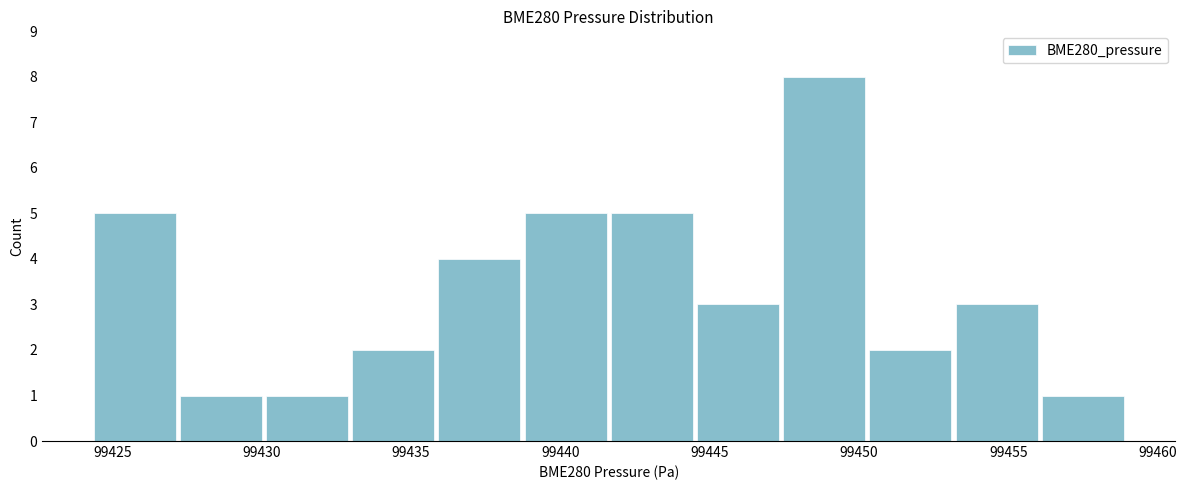

Reading left to right, transcribe this chart: for each bar, give the range it covers on the x-axis and its height. Neither the bar edges nor the heights are printed on the chart, so give them approximately, as read against the axes.

99424.5 to 99427.0: 5
99427.0 to 99430.0: 1
99430.0 to 99433.0: 1
99433.0 to 99436.0: 2
99436.0 to 99438.5: 4
99438.5 to 99441.5: 5
99441.5 to 99444.5: 5
99444.5 to 99447.5: 3
99447.5 to 99450.5: 8
99450.5 to 99453.0: 2
99453.0 to 99456.0: 3
99456.0 to 99459.0: 1